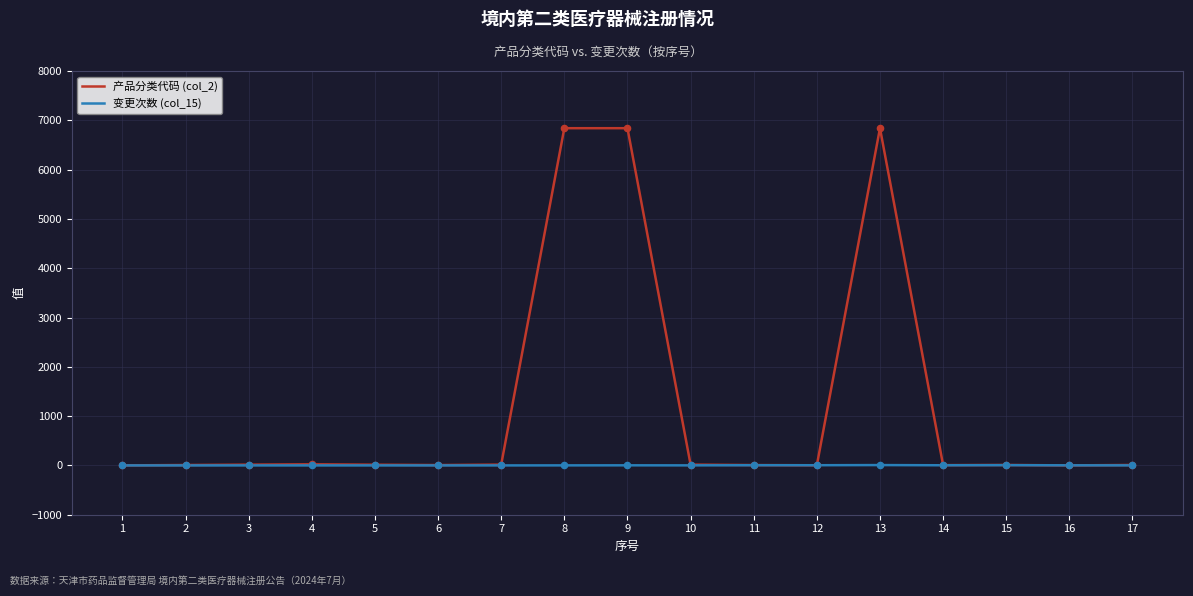

Which series has the largest range (max minus min)?

产品分类代码 (col_2)